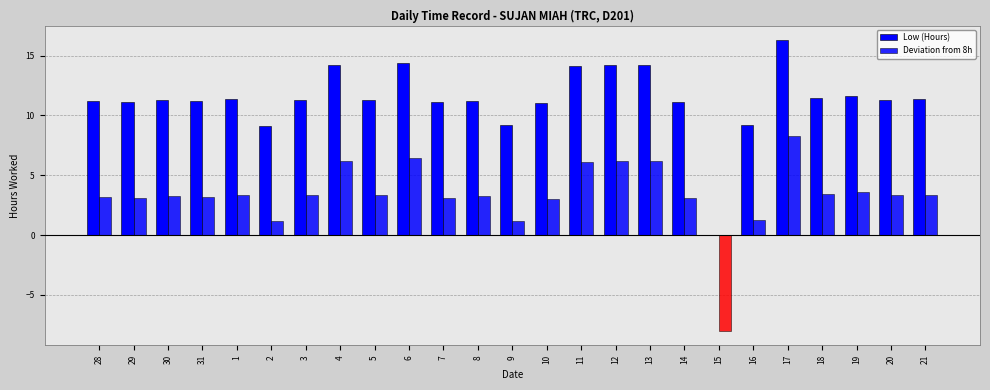

How many positive values does the Deviation from 8h series have?

24